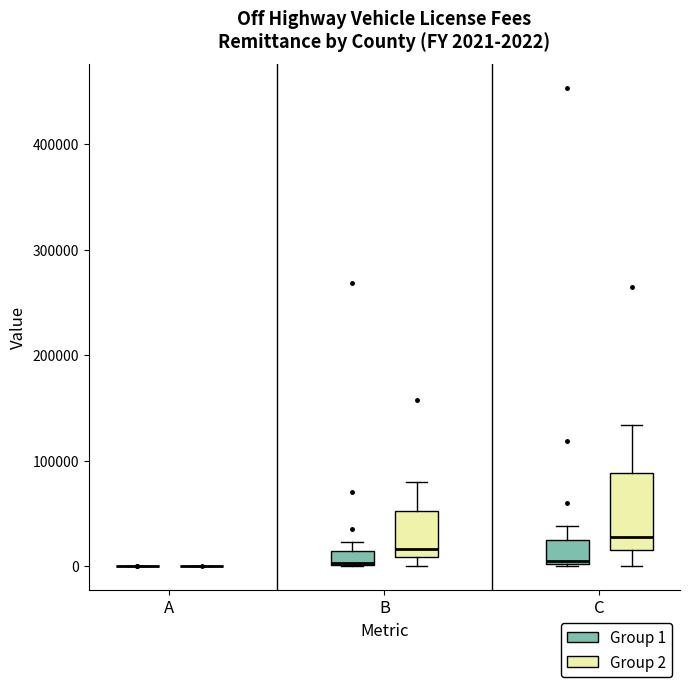

Which box is the tallest, from its lower edge to its upper edge?

C (Group 2)